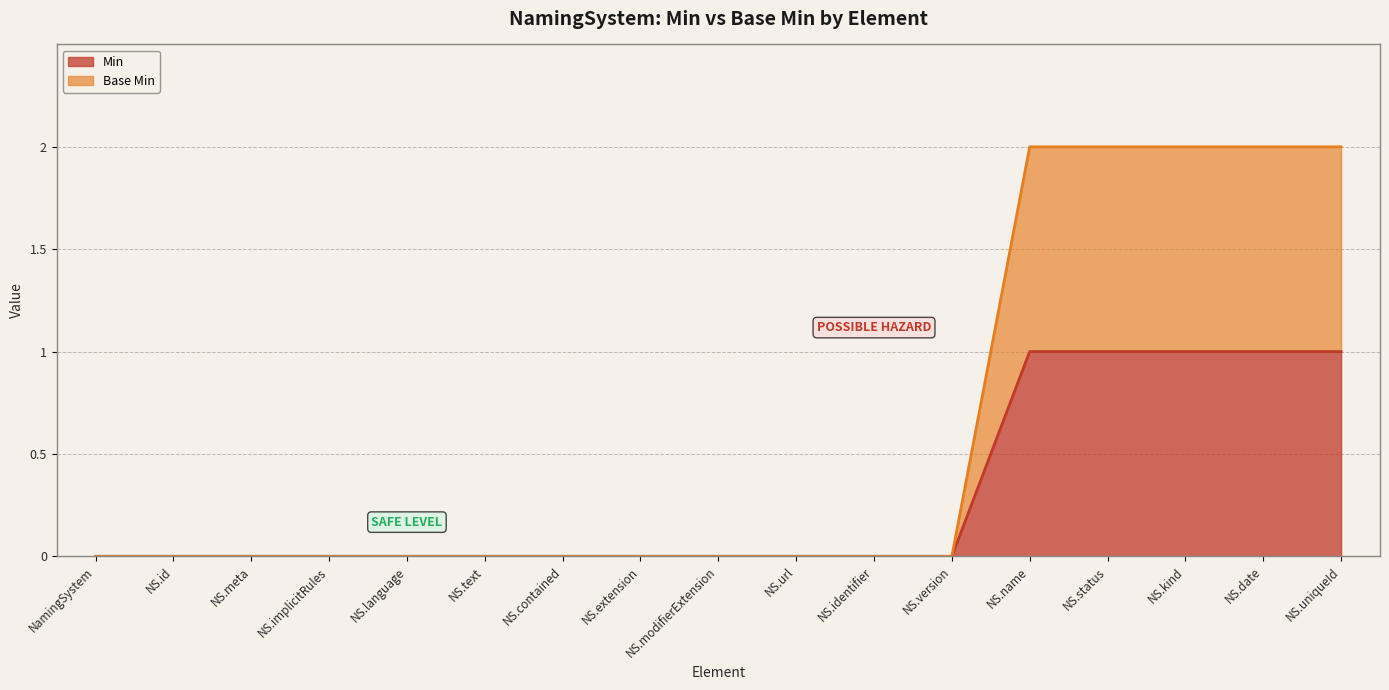

True or false: Base Min and Min intersect in this chart.

False